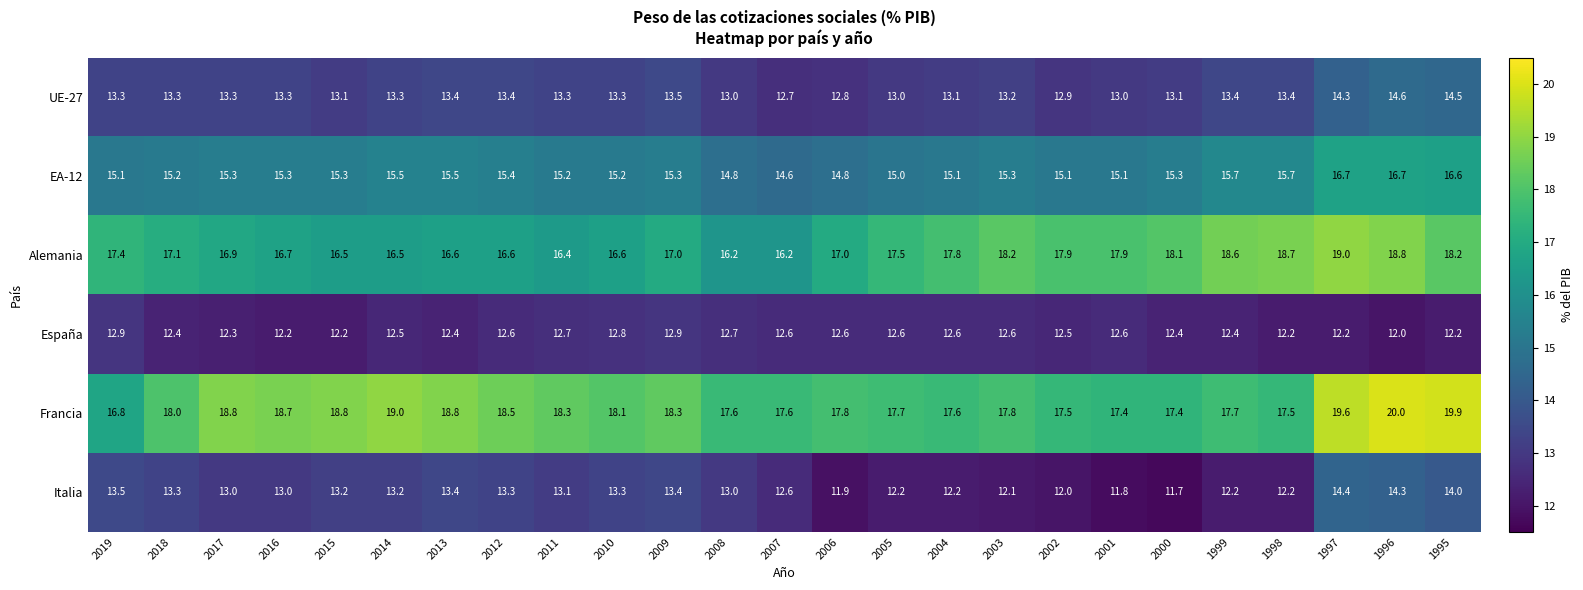

Which series has the largest total across all categories?

Francia